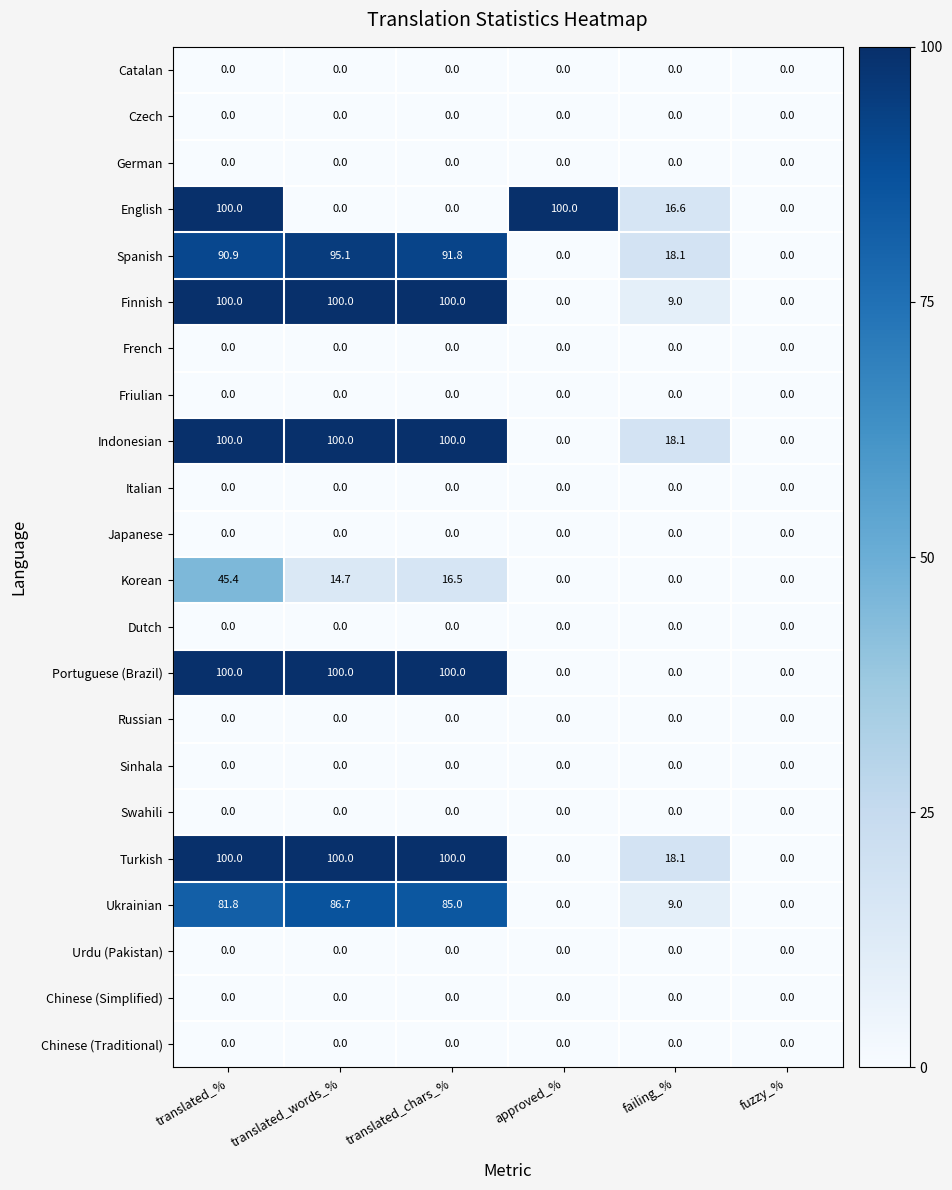

How many distinct data groups are displayed?

22